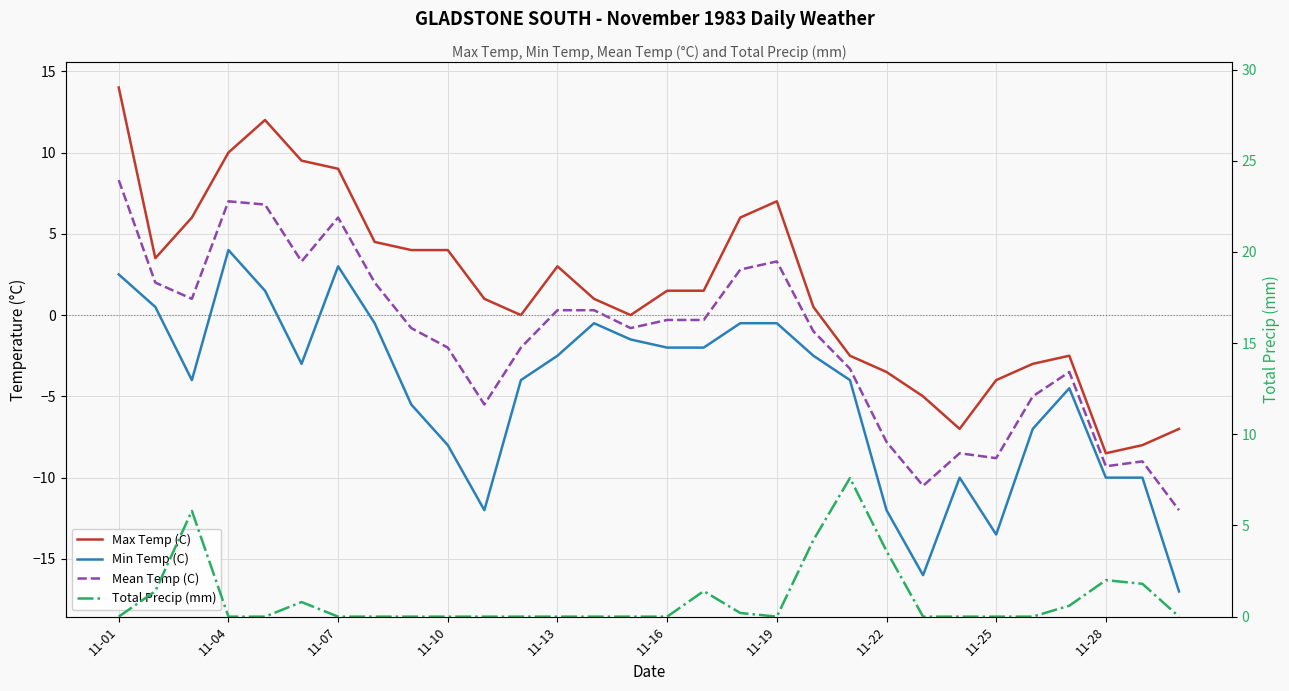

Reading left to right, extract all data points from this chart.

Max Temp (C): 14.0	3.5	6.0	10.0	12.0	9.5	9.0	4.5	4.0	4.0	1.0	0.0	3.0	1.0	0.0	1.5	1.5	6.0	7.0	0.5	-2.5	-3.5	-5.0	-7.0	-4.0	-3.0	-2.5	-8.5	-8.0	-7.0
Min Temp (C): 2.5	0.5	-4.0	4.0	1.5	-3.0	3.0	-0.5	-5.5	-8.0	-12.0	-4.0	-2.5	-0.5	-1.5	-2.0	-2.0	-0.5	-0.5	-2.5	-4.0	-12.0	-16.0	-10.0	-13.5	-7.0	-4.5	-10.0	-10.0	-17.0
Mean Temp (C): 8.3	2.0	1.0	7.0	6.8	3.3	6.0	2.0	-0.8	-2.0	-5.5	-2.0	0.3	0.3	-0.8	-0.3	-0.3	2.8	3.3	-1.0	-3.3	-7.8	-10.5	-8.5	-8.8	-5.0	-3.5	-9.3	-9.0	-12.0
Total Precip (mm): 0.0	1.4	5.8	0.0	0.0	0.8	0.0	0.0	0.0	0.0	0.0	0.0	0.0	0.0	0.0	0.0	1.4	0.2	0.0	4.2	7.6	3.6	0.0	0.0	0.0	0.0	0.6	2.0	1.8	0.0